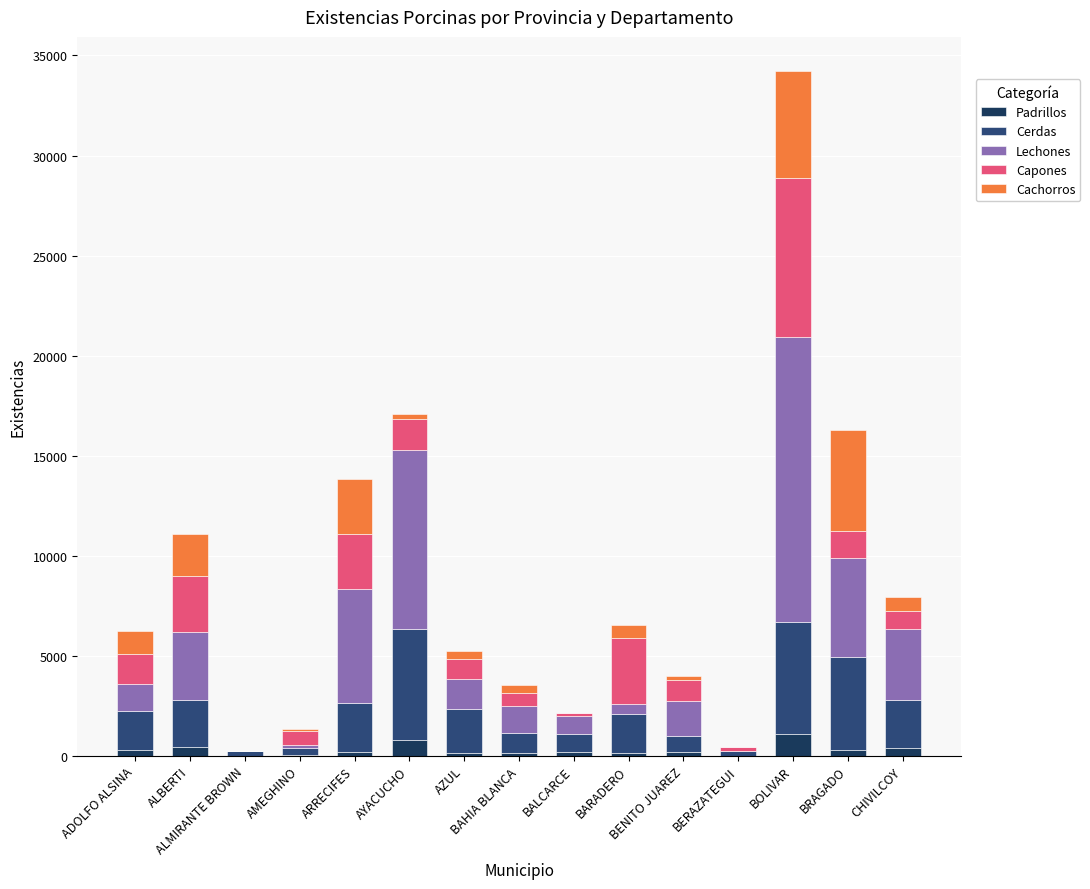

What position from the left is ARRECIFES?

5